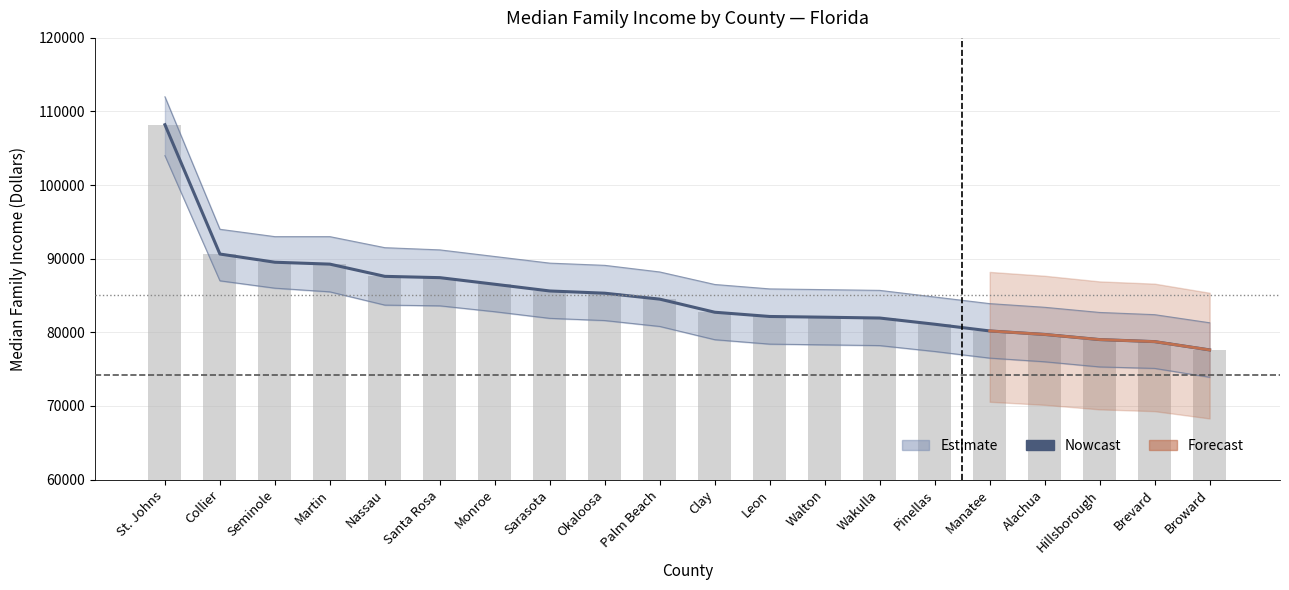

How many bars are there in total?

20